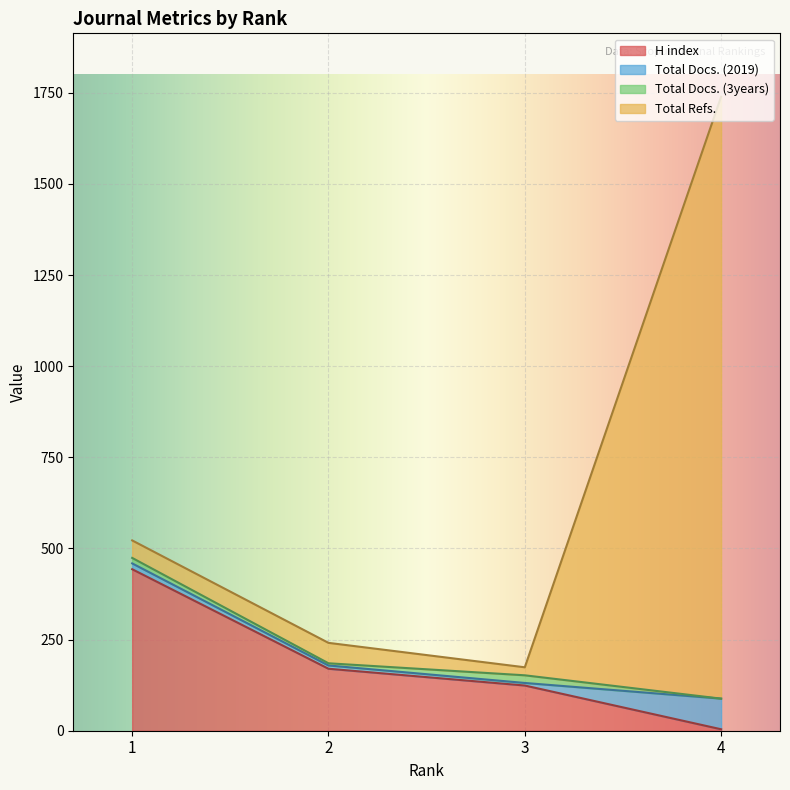

What is the highest value of the H index series?

443